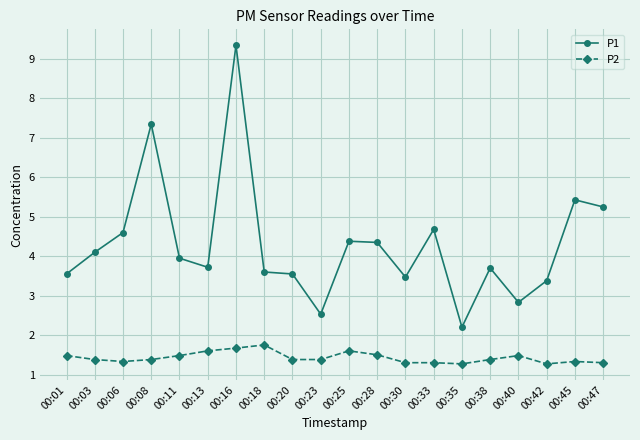

Rank the series by their average value, from lowest to highest.

P2, P1